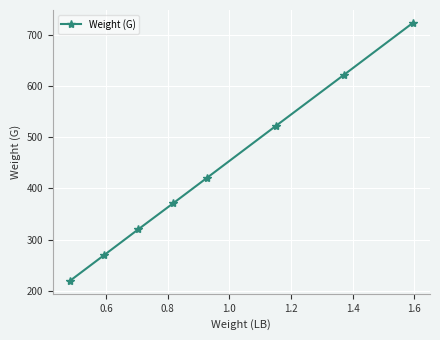

Count the number of values greater than 420.

4